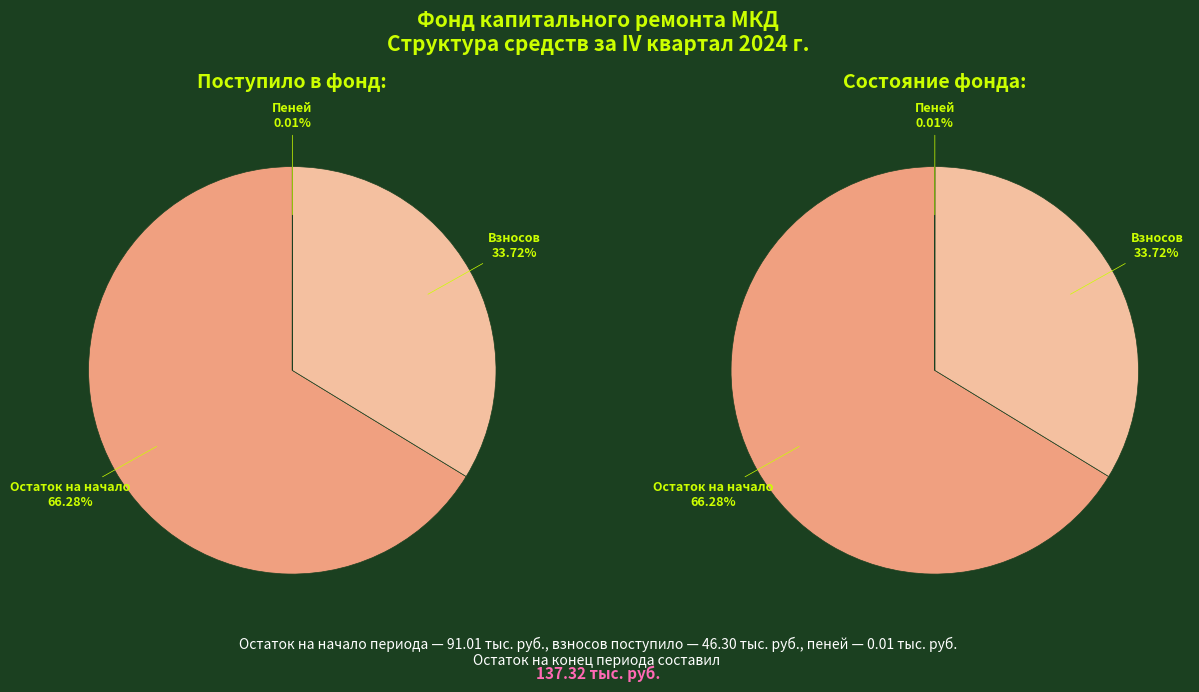

Is it true that Взносов is 35% of the pie?

False